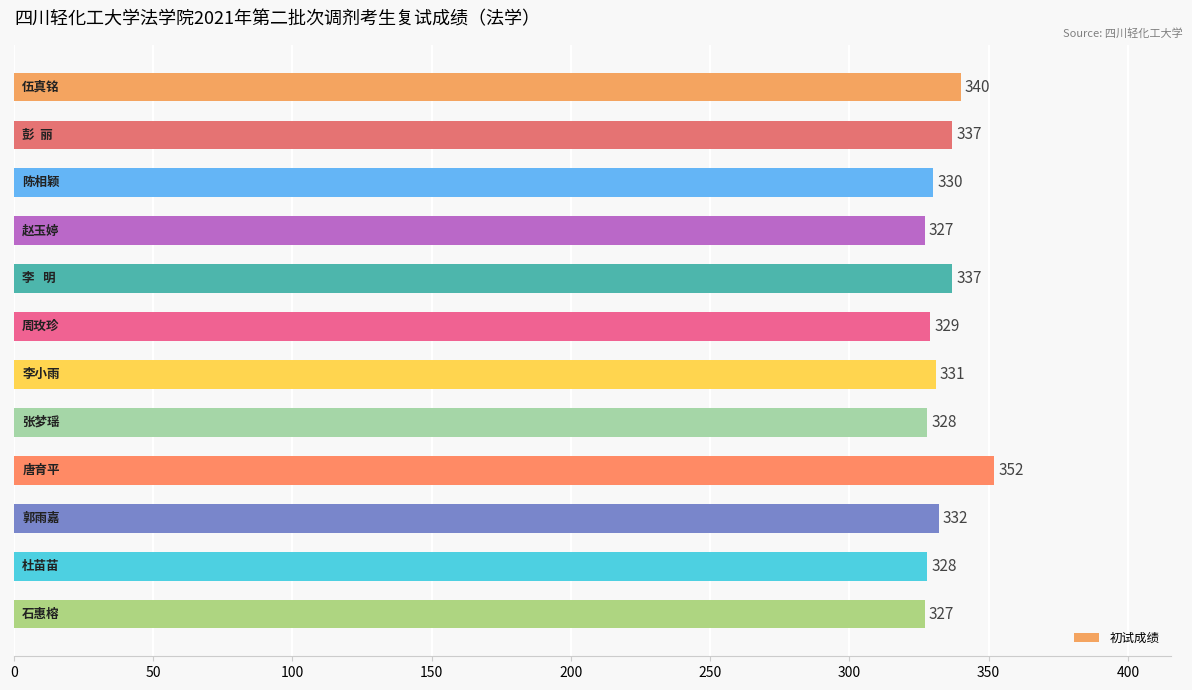

How many series are shown in this chart?

1